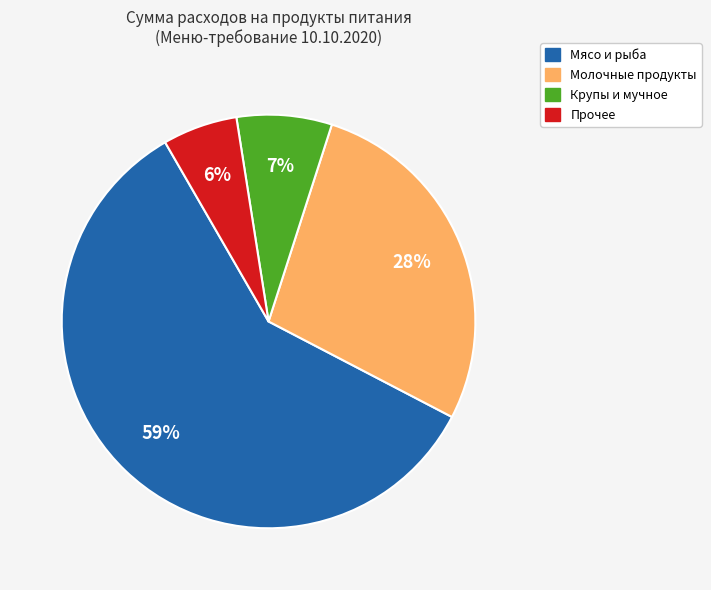

To the nearest percent, what is the average slice percentage?

25%